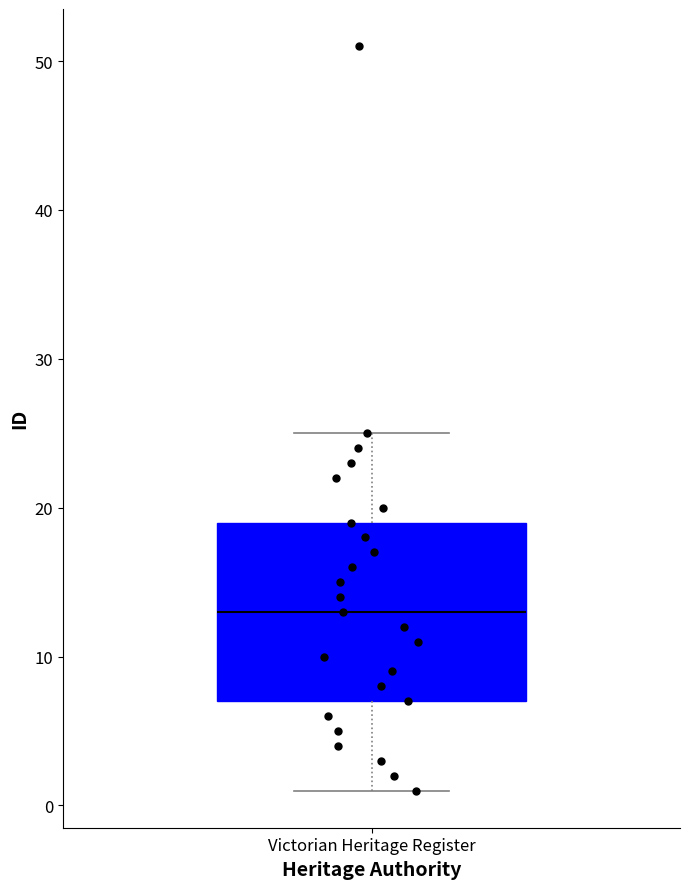

Where does the upper whisker of the box for Victorian Heritage Register end on the y-axis? The values are not printed on the chart, so give them approximately, as read against the axis.

25